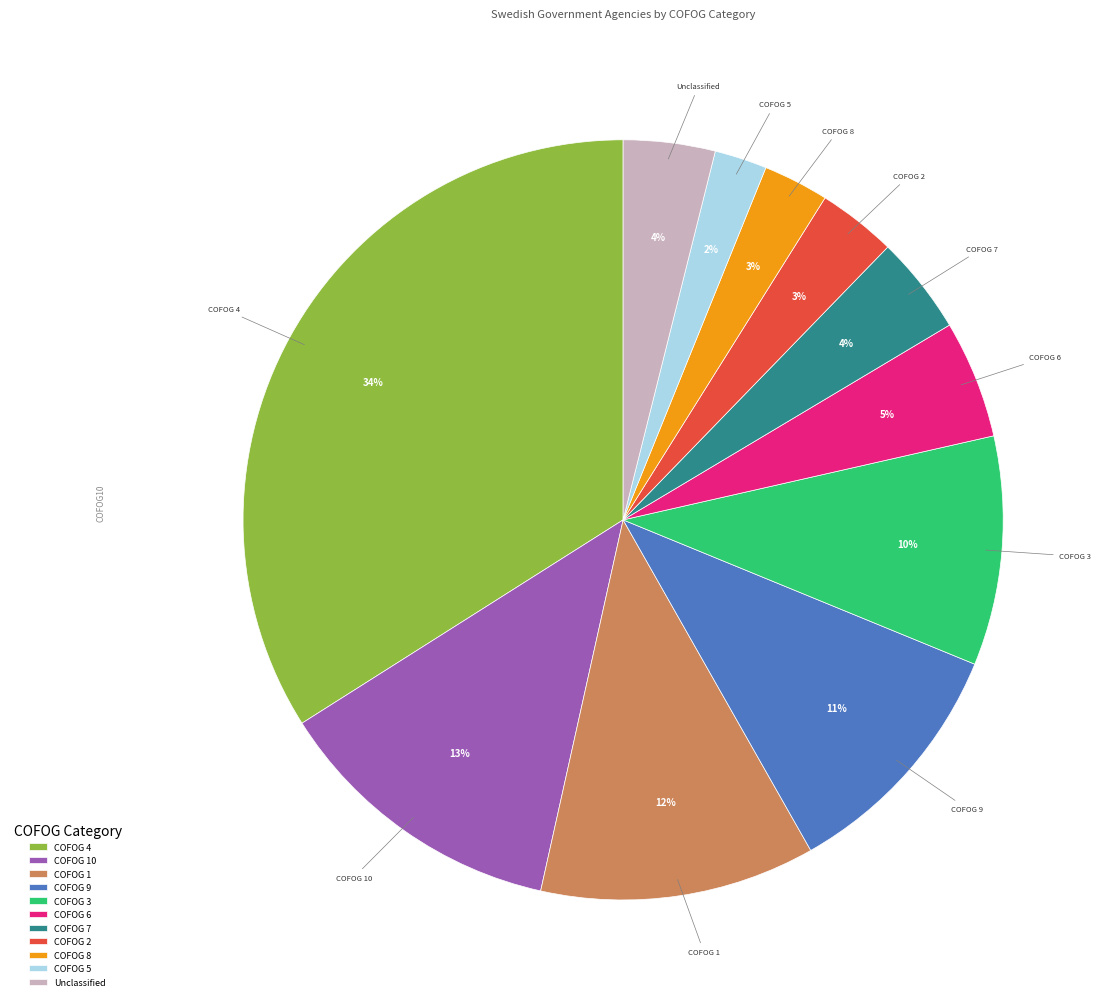

How many slices are in this pie chart?

11